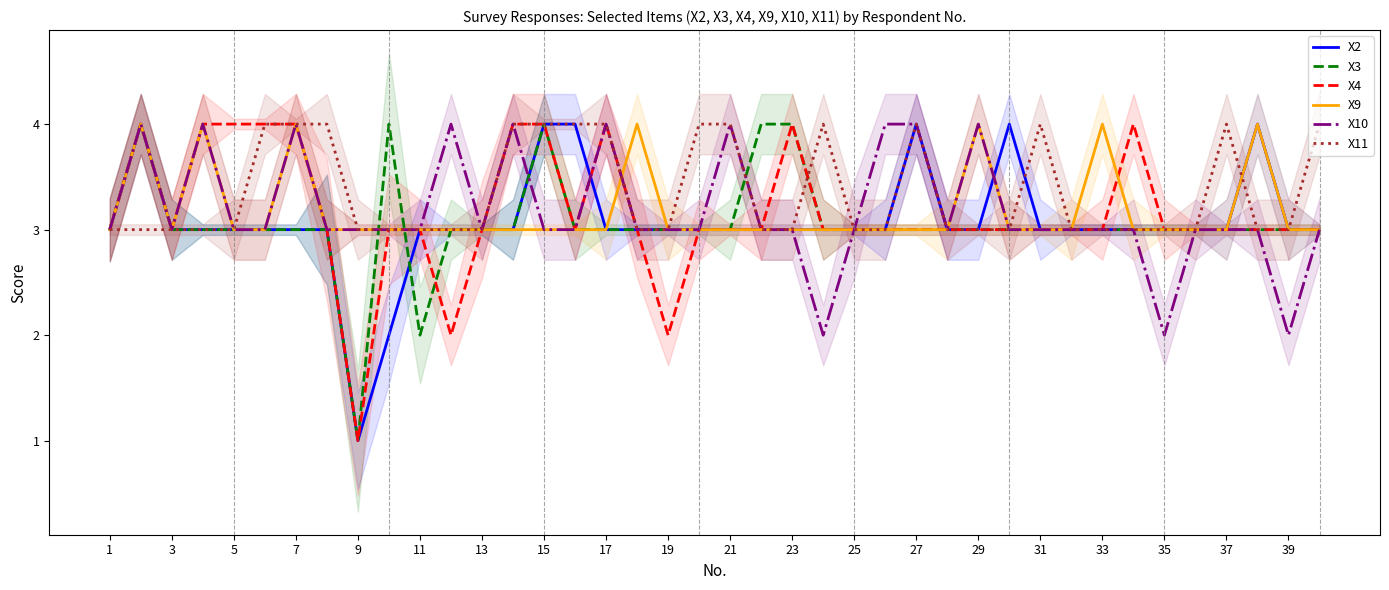

What is the difference between the highest and lowest values at 35?

1